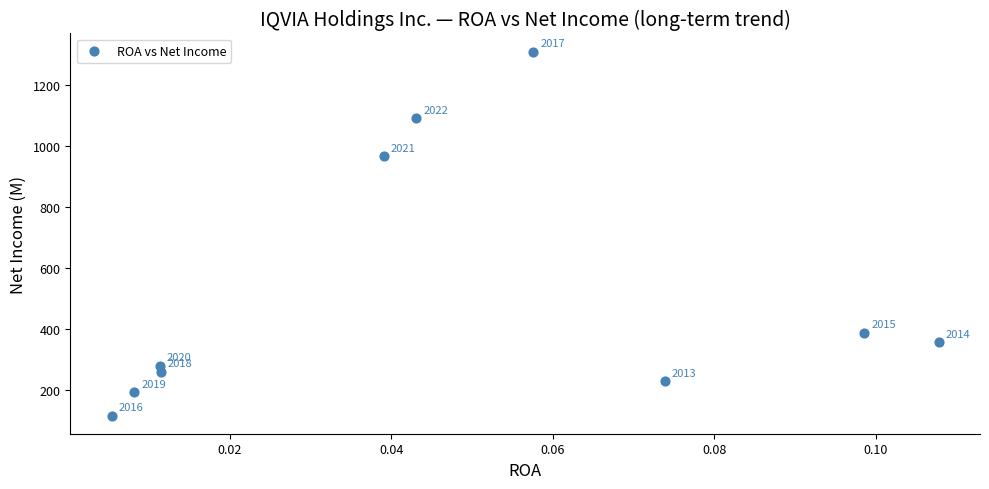

What is the range of Y values (max minus min)?

1194